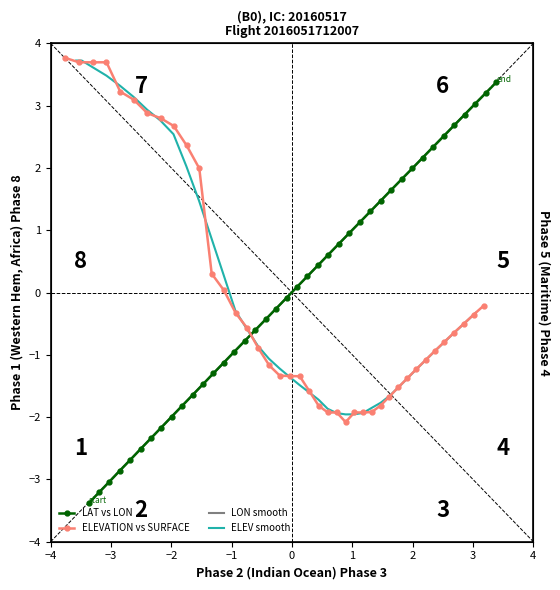

What is the value of the LON smooth point at the 26th from the left?

1.0